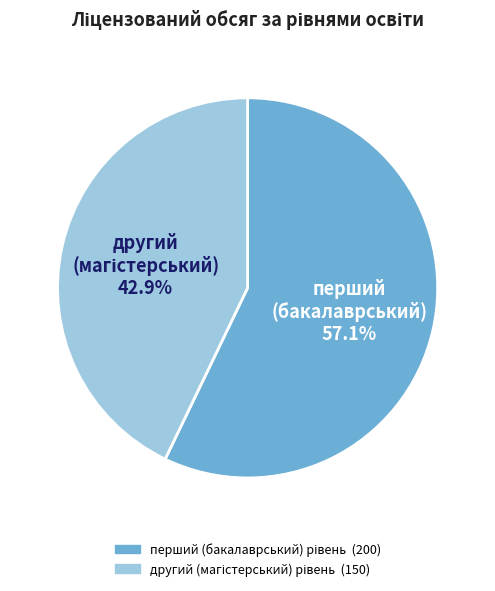

Is there a majority slice in this chart?

Yes